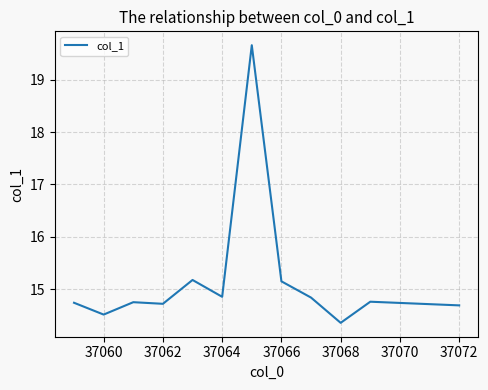

What is the difference between the maximum and minimum values?

5.3